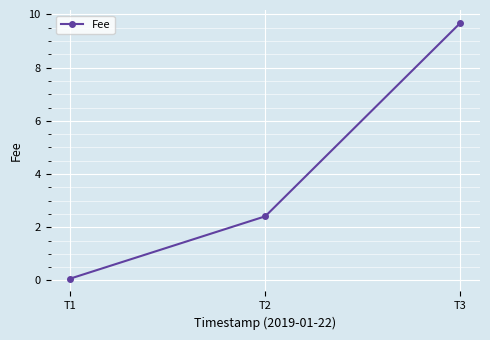

How many categories are shown in the chart?

3